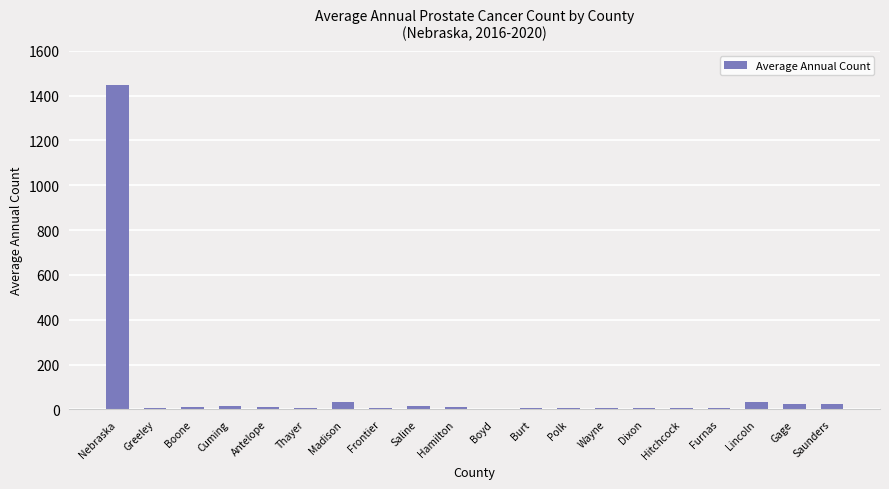

What is the maximum value shown in the chart?

1447